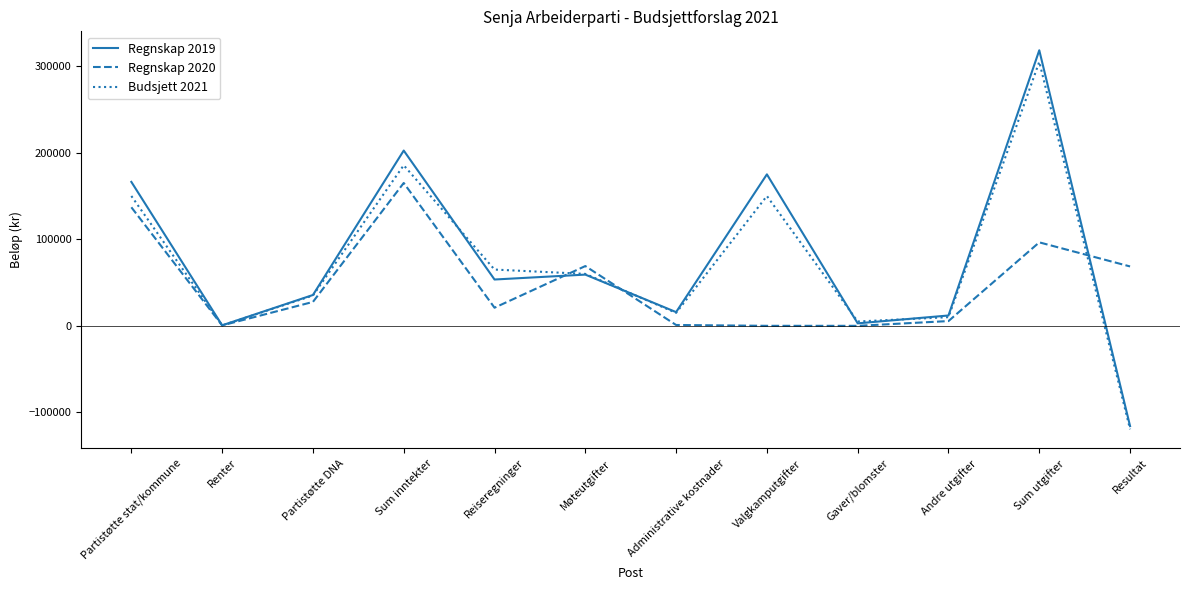

What position from the left is Møteutgifter?

6